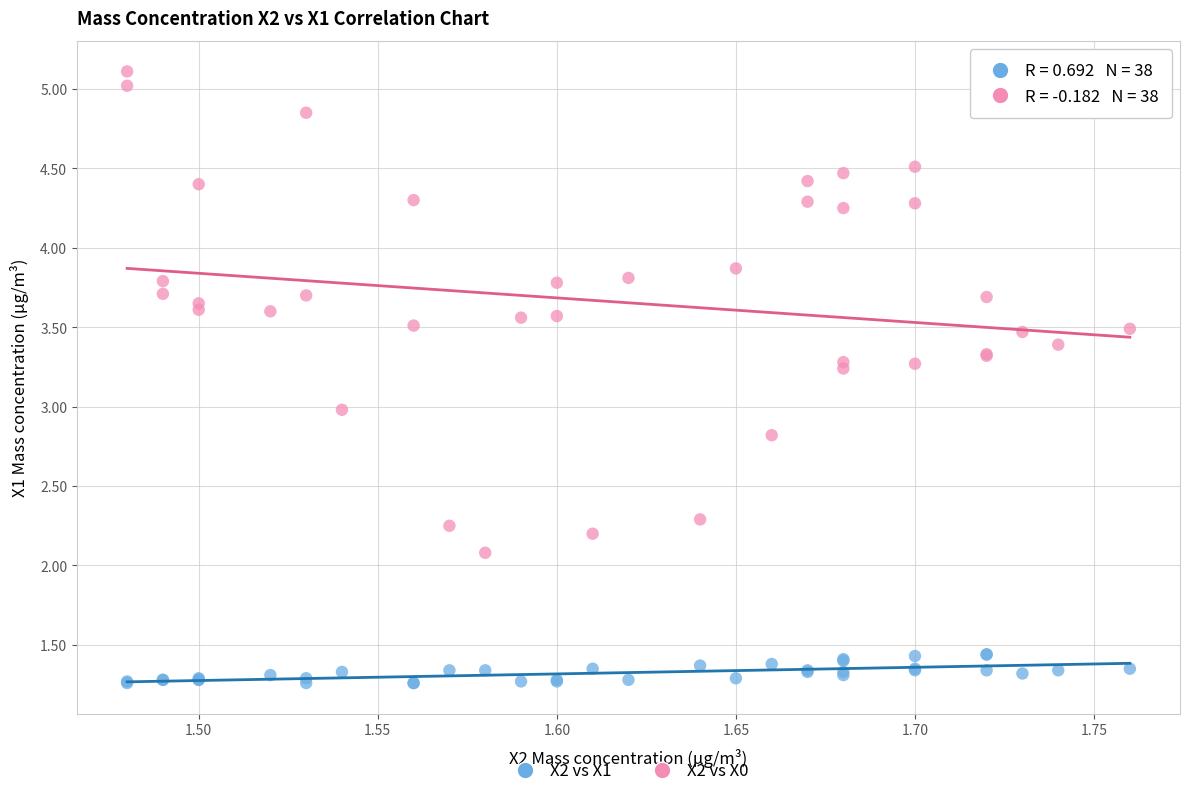

Which series reaches the minimum Y coordinate?

X2 vs X1